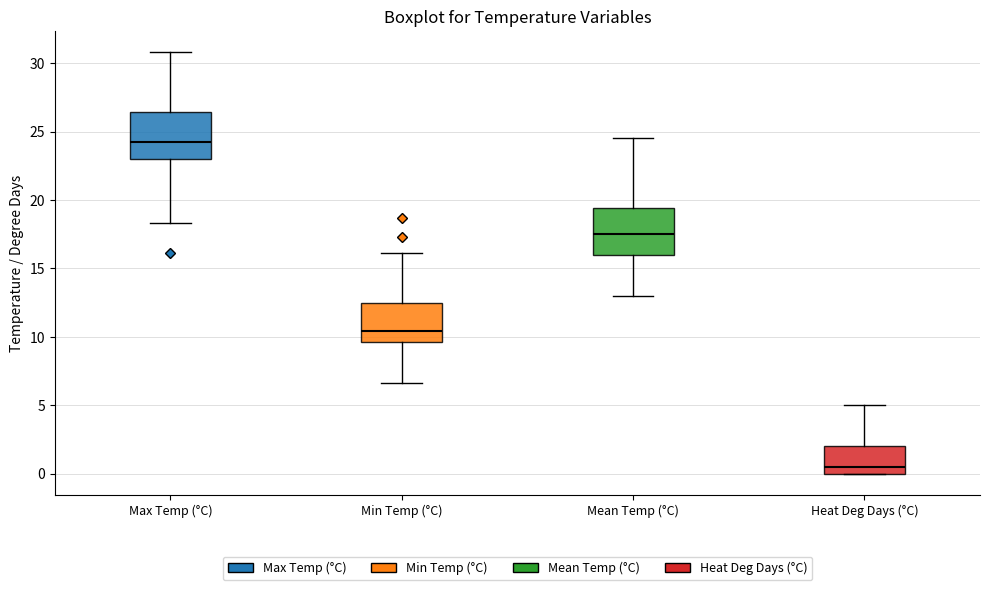

Which box's median line is the lowest?

Heat Deg Days (°C)